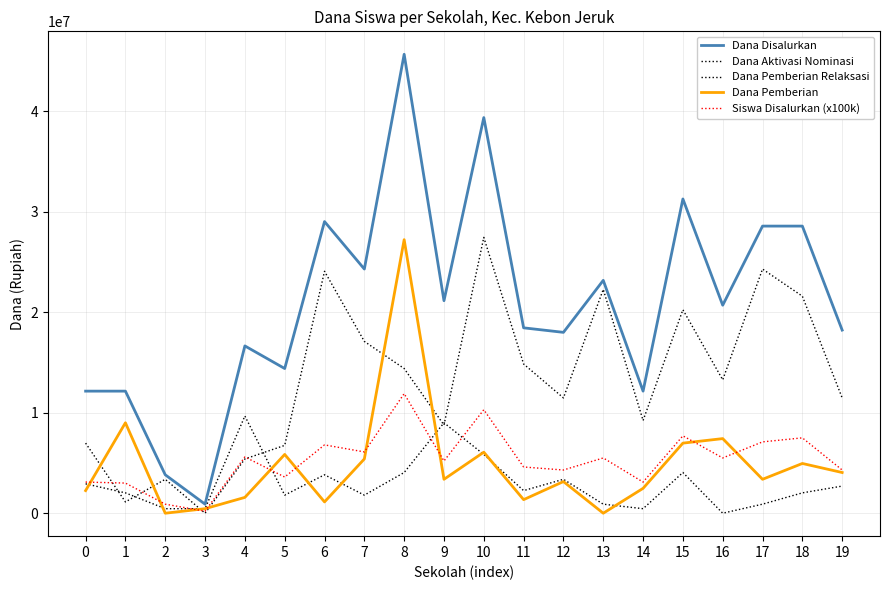

Does the chart display data point markers on the line(s)?

No